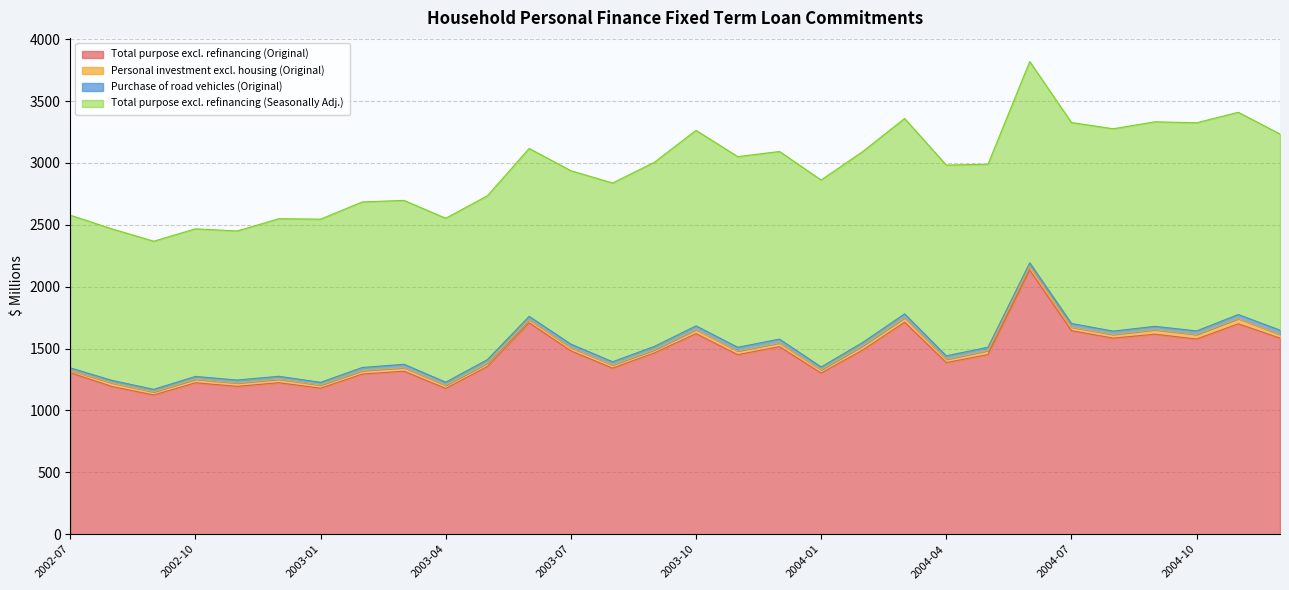

How many data points in Purchase of road vehicles (Original) are less than 27?

15